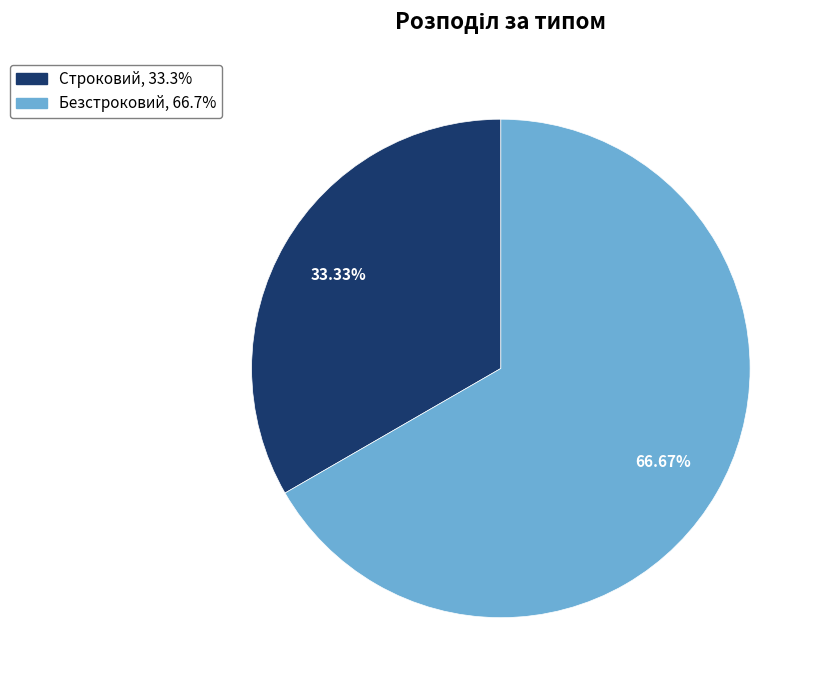

How many slices are in this pie chart?

2